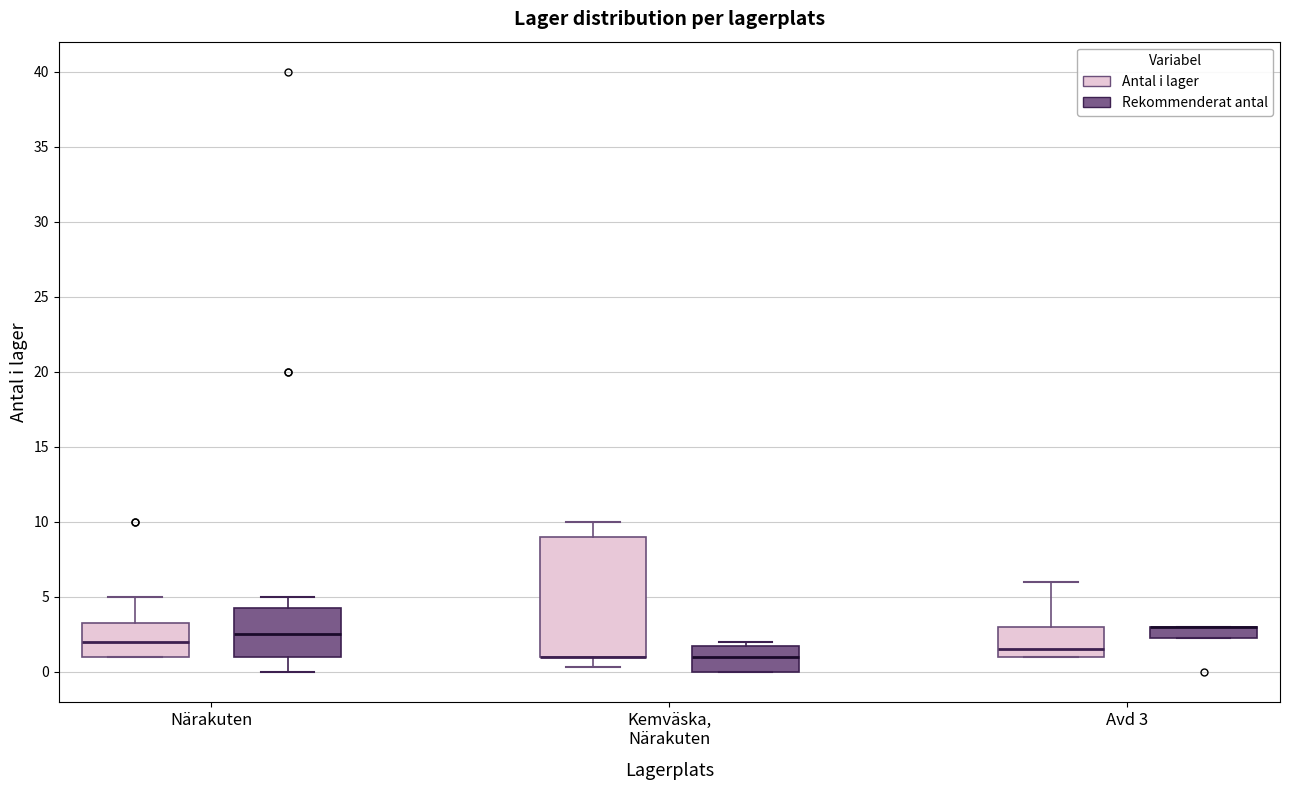

Reading left to right, read every box against the y-axis: the position of its median line, the range the box covers, and the ends of its whiskers. The values are not printed on the chart, so give them approximately, as read against the axis.

Närakuten (Antal i lager): median 2.0, box 1.0 to 3.5, whiskers 1.0 to 5.0
Närakuten (Rekommenderat antal): median 2.5, box 1.0 to 4.5, whiskers 0.0 to 5.0
Kemväska, Närakuten (Antal i lager): median 1.0 (drawn on the box's lower edge), box 1.0 to 9.0, whiskers 0.5 to 10.0
Kemväska, Närakuten (Rekommenderat antal): median 1.0, box 0.0 to 2.0, whiskers 0.0 to 2.0 (just above the box's upper edge)
Avd 3 (Antal i lager): median 1.5, box 1.0 to 3.0, whiskers 1.0 to 6.0
Avd 3 (Rekommenderat antal): median 3.0 (drawn on the box's upper edge), box 2.5 to 3.0, whiskers 2.5 to 3.0